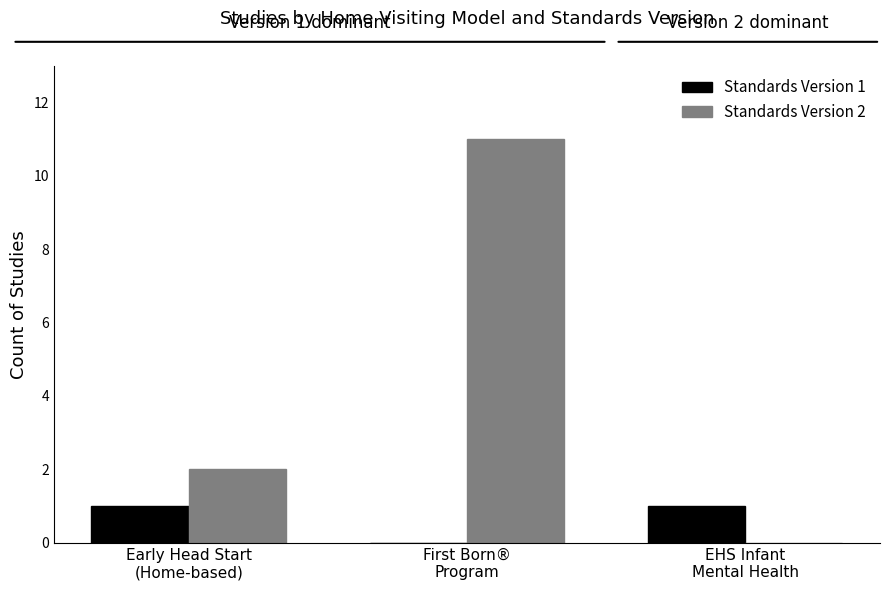

Is it true that Standards Version 1 equals 0 at First Born®
Program?

True